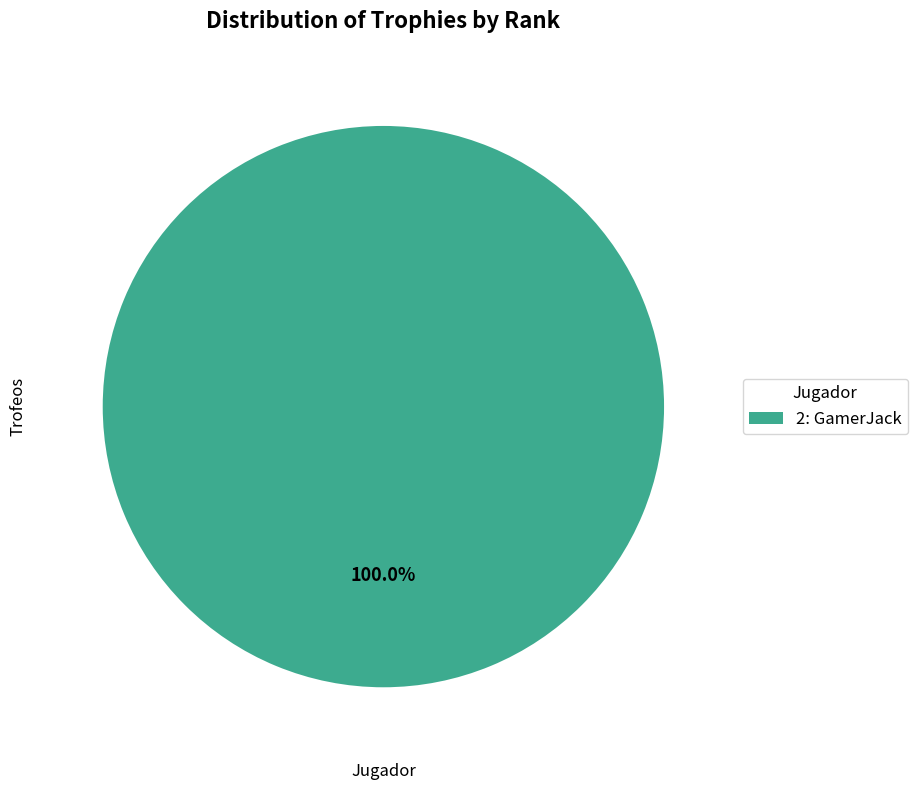

Is 2: GamerJack the majority of the pie?

Yes